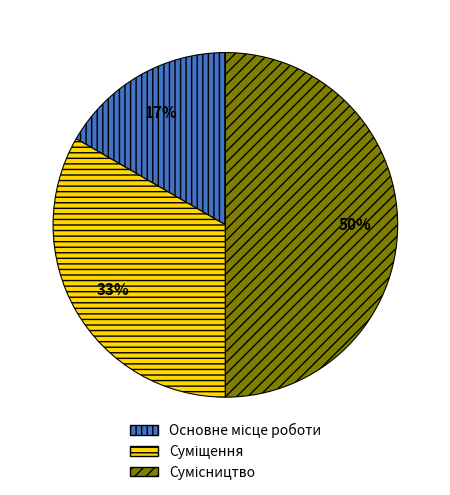

To the nearest percent, what is the difference between the largest and smallest slice percentages?

33%